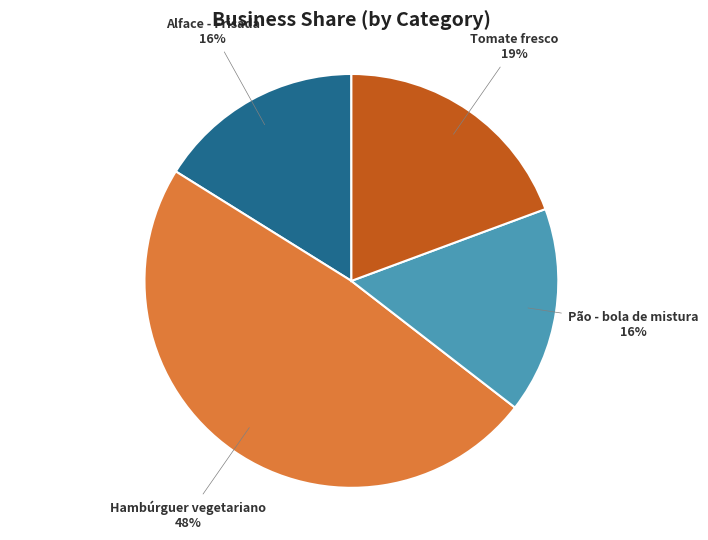

True or false: Alface - Frisada accounts for 9% of the total.

False